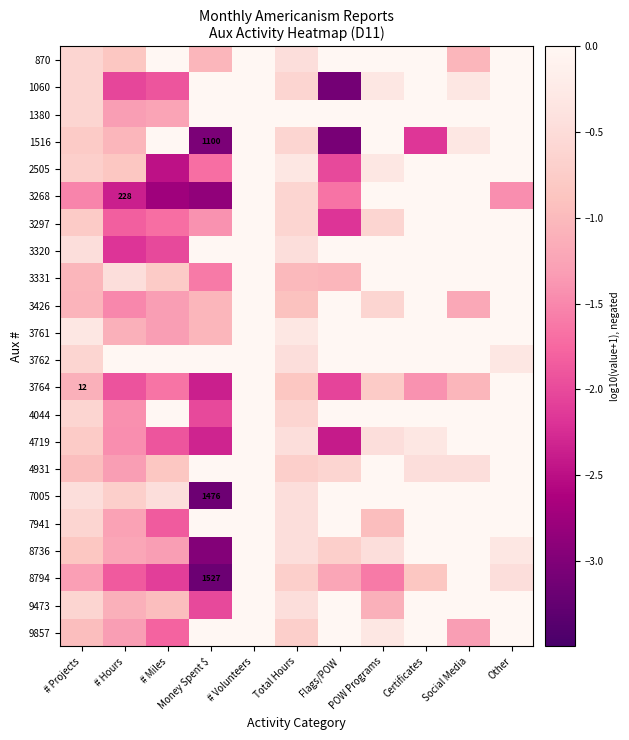

The 4044 series shows -1.4 at # Hours. True or false?

True